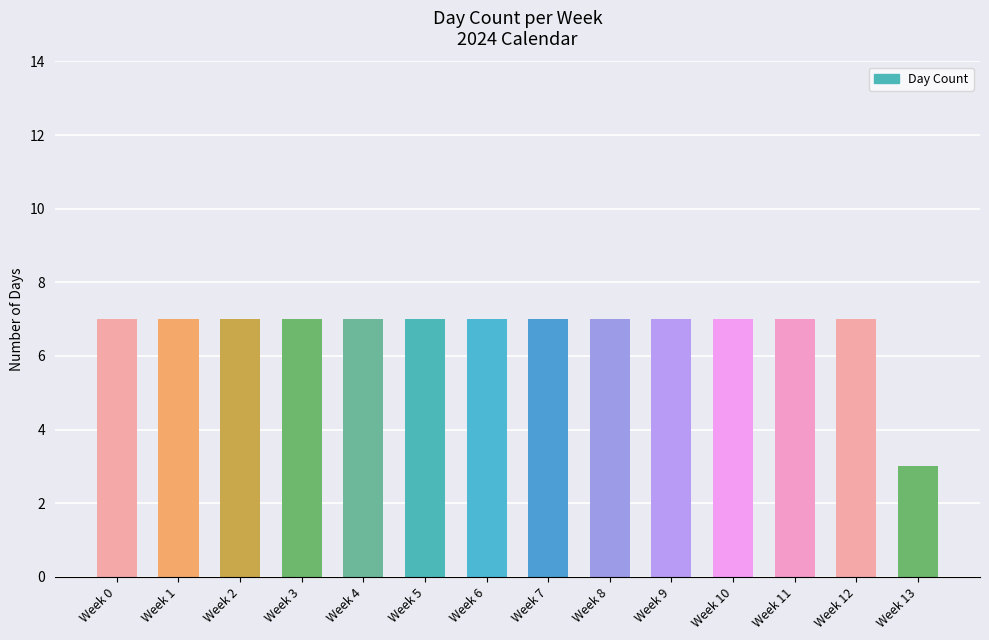

What is the sum of all values?

94